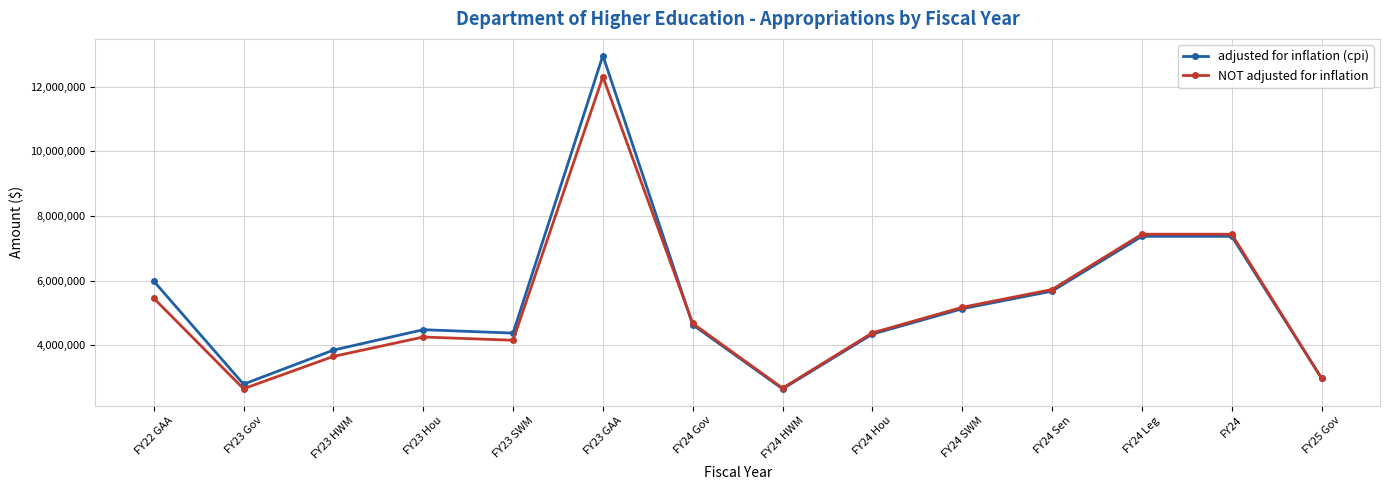

What is the maximum value shown in the chart?

12957543